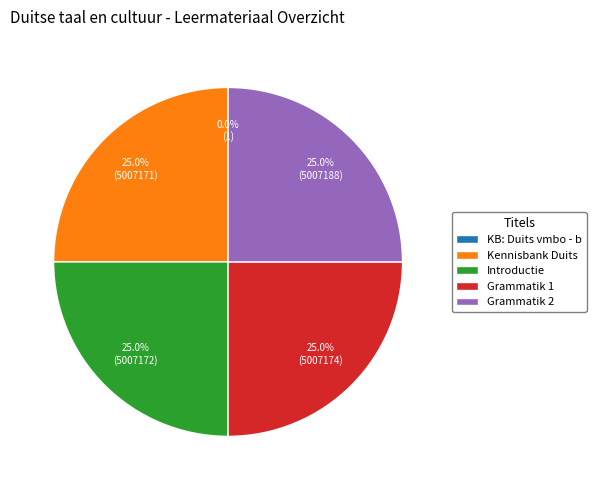

Approximately how many times larger is the value at Kennisbank Duits compared to Introductie?

1.0